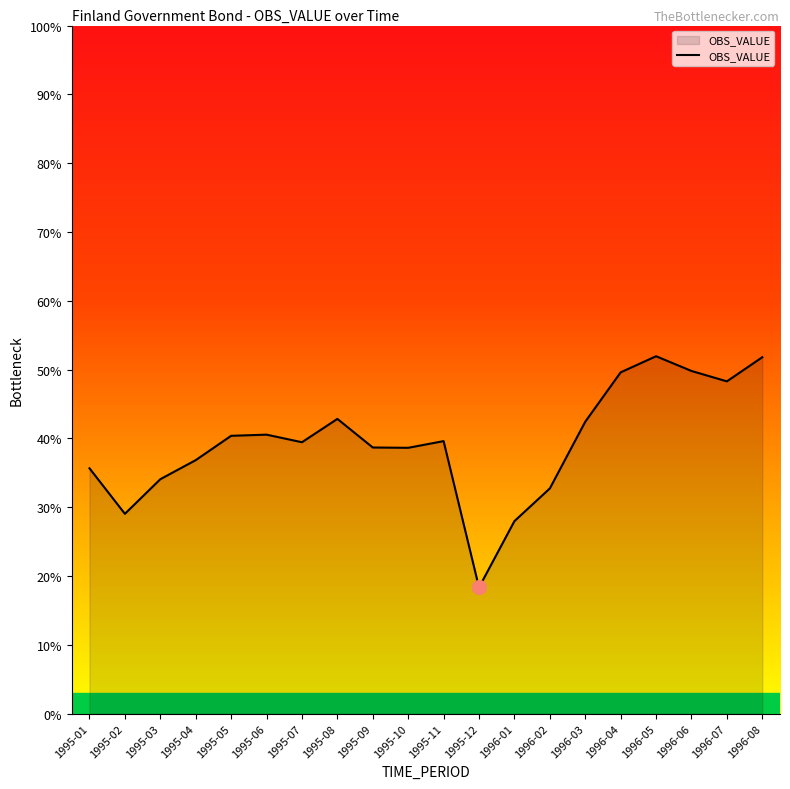

What position from the right is 1995-05?

16